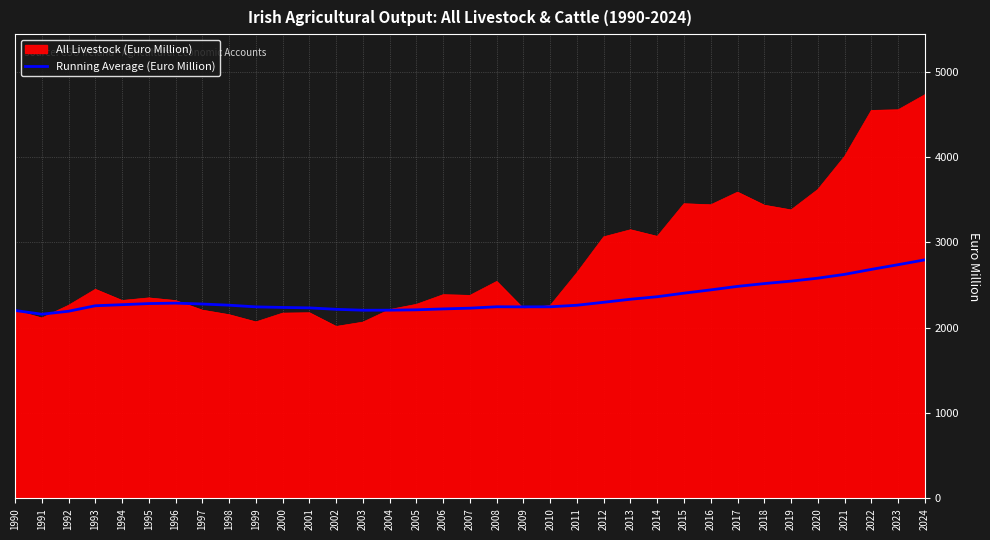

Between 2020 and 2024, which series saw the biggest shift?

All Livestock (Euro Million)